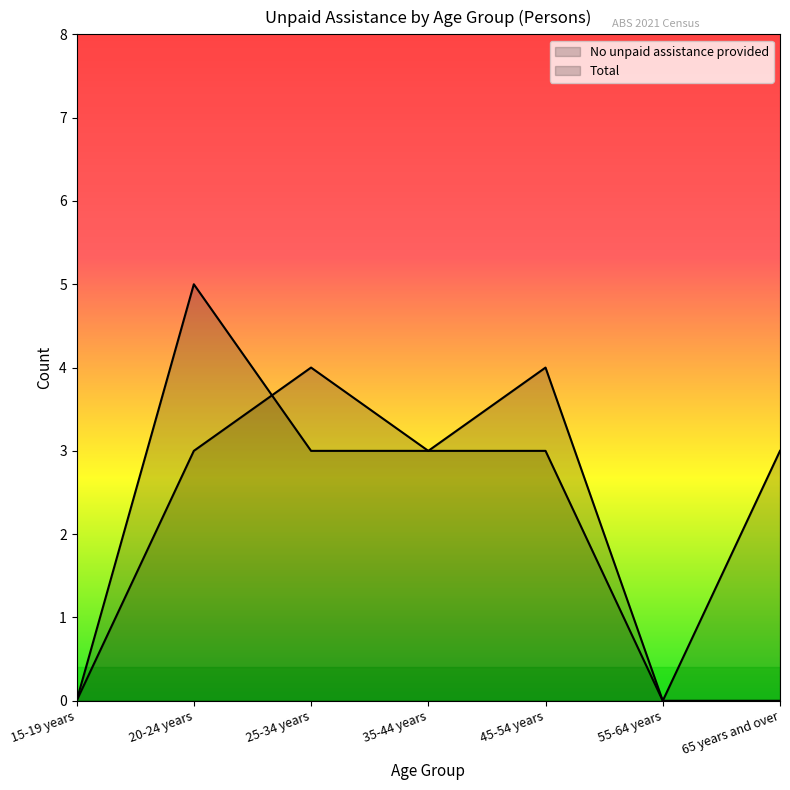

How many lines are shown in the chart?

2